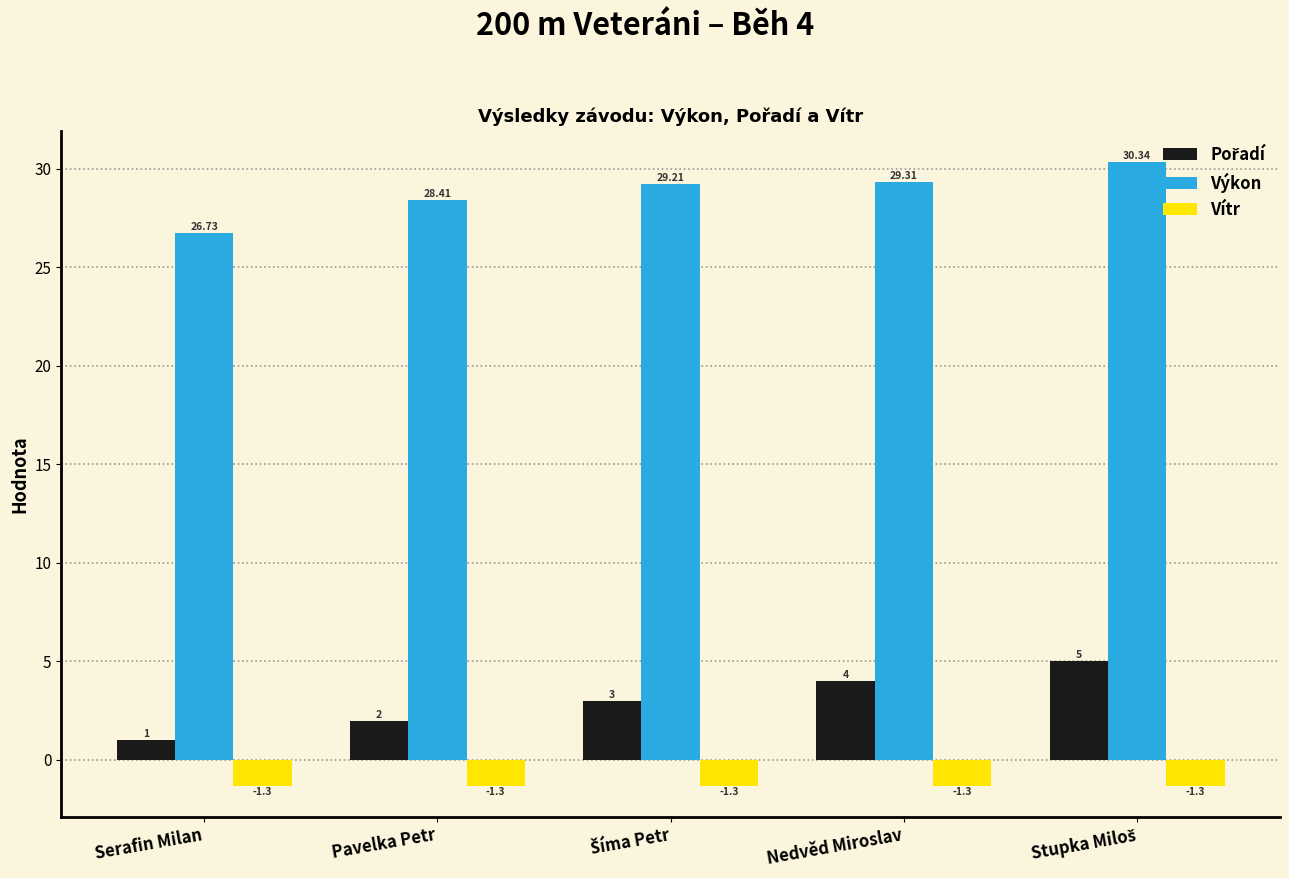

Are the bars grouped side by side (vs. stacked)?

Yes